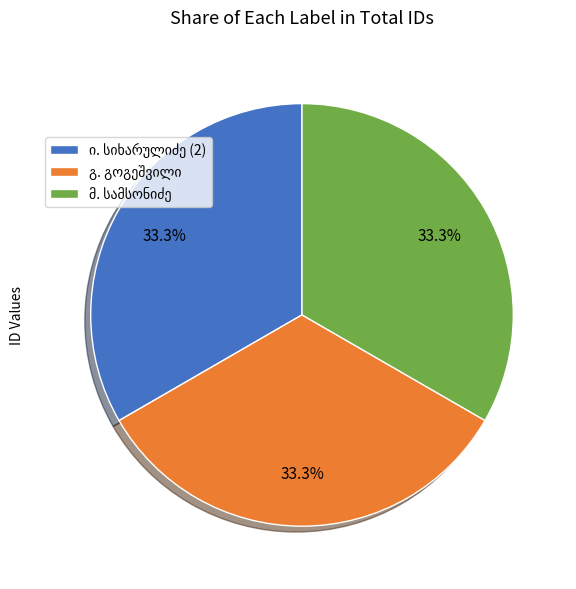

Is there a majority slice in this chart?

No